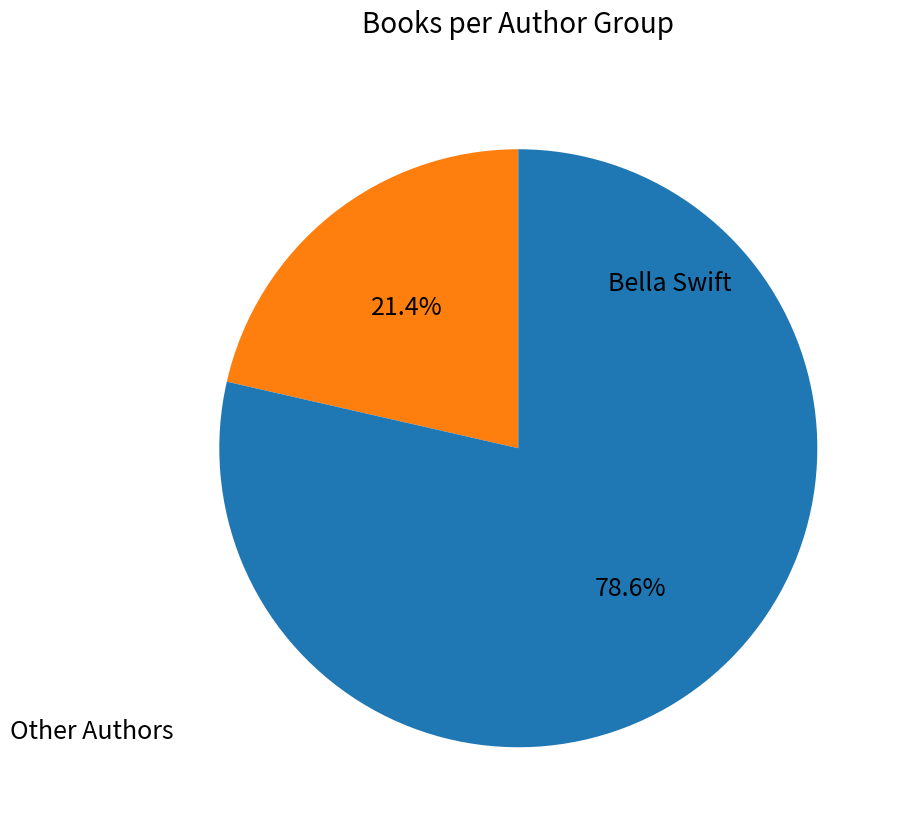

Is there any slice that represents more than half of the pie?

Yes